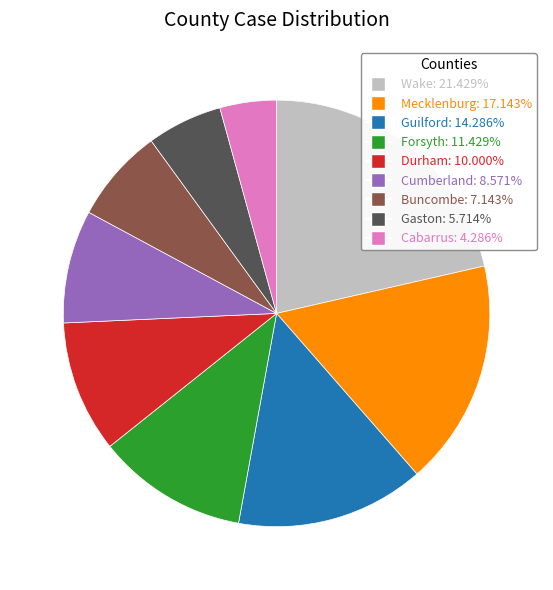

Which category has the smallest portion of the pie?

Cabarrus